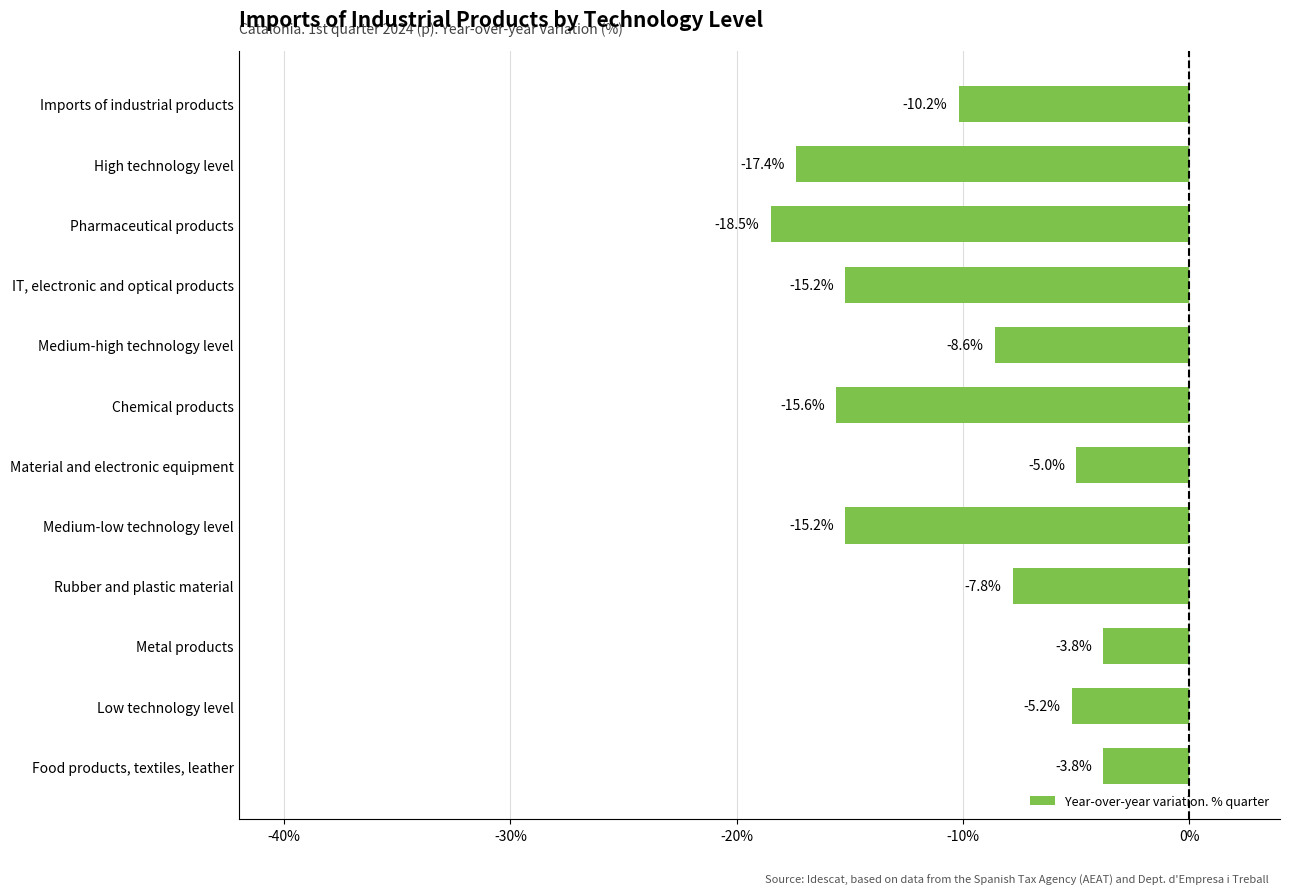

Reading bottom to top, transcribe all the data shown in this chart.

Food products, textiles, leather=-3.8	Low technology level=-5.2	Metal products=-3.8	Rubber and plastic material=-7.8	Medium-low technology level=-15.2	Material and electronic equipment=-5.0	Chemical products=-15.6	Medium-high technology level=-8.6	IT, electronic and optical products=-15.2	Pharmaceutical products=-18.5	High technology level=-17.4	Imports of industrial products=-10.2